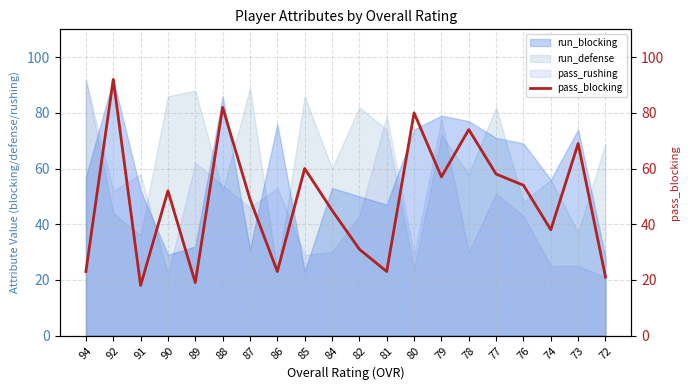

What is the greatest value displayed?

92